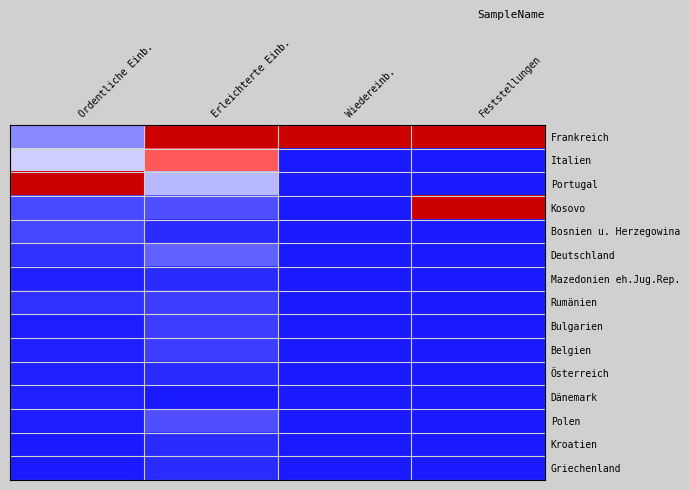

What is the total value across all series at Feststellungen?

2.0